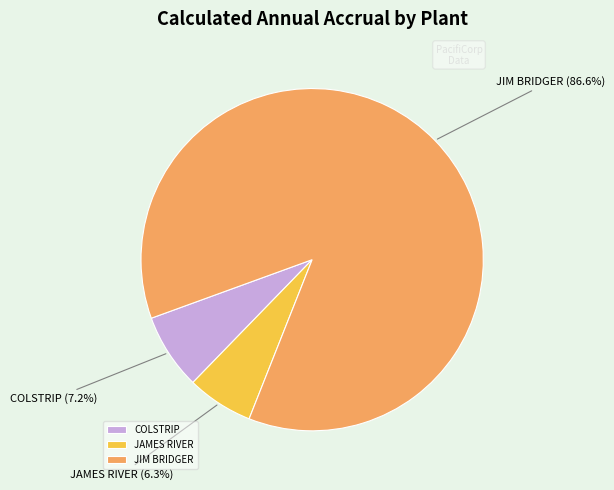

To the nearest percent, what portion does COLSTRIP represent?

7%